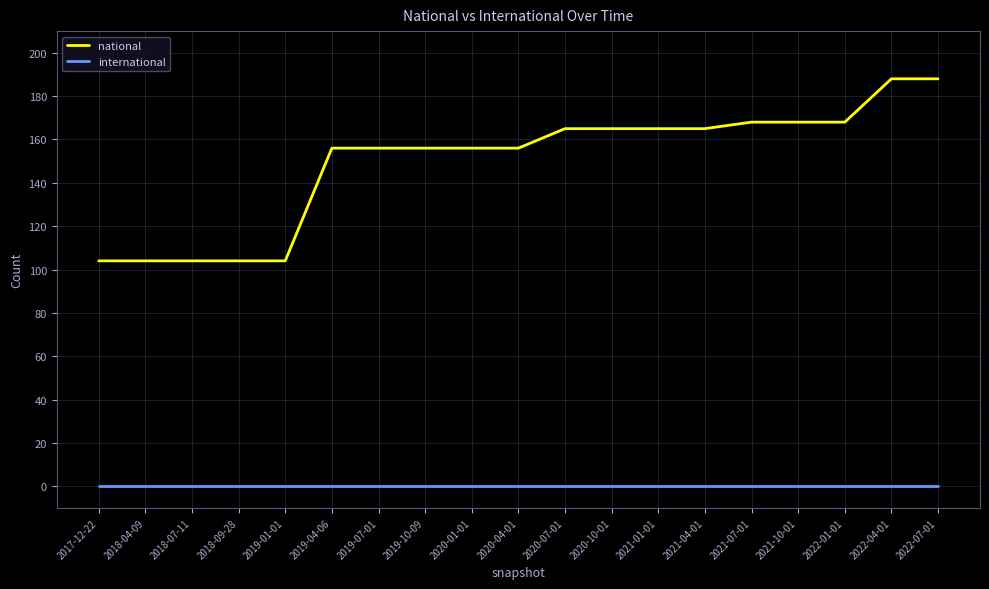

Is the value of national at 2022-01-01 greater than the value of international at 2019-10-09?

Yes